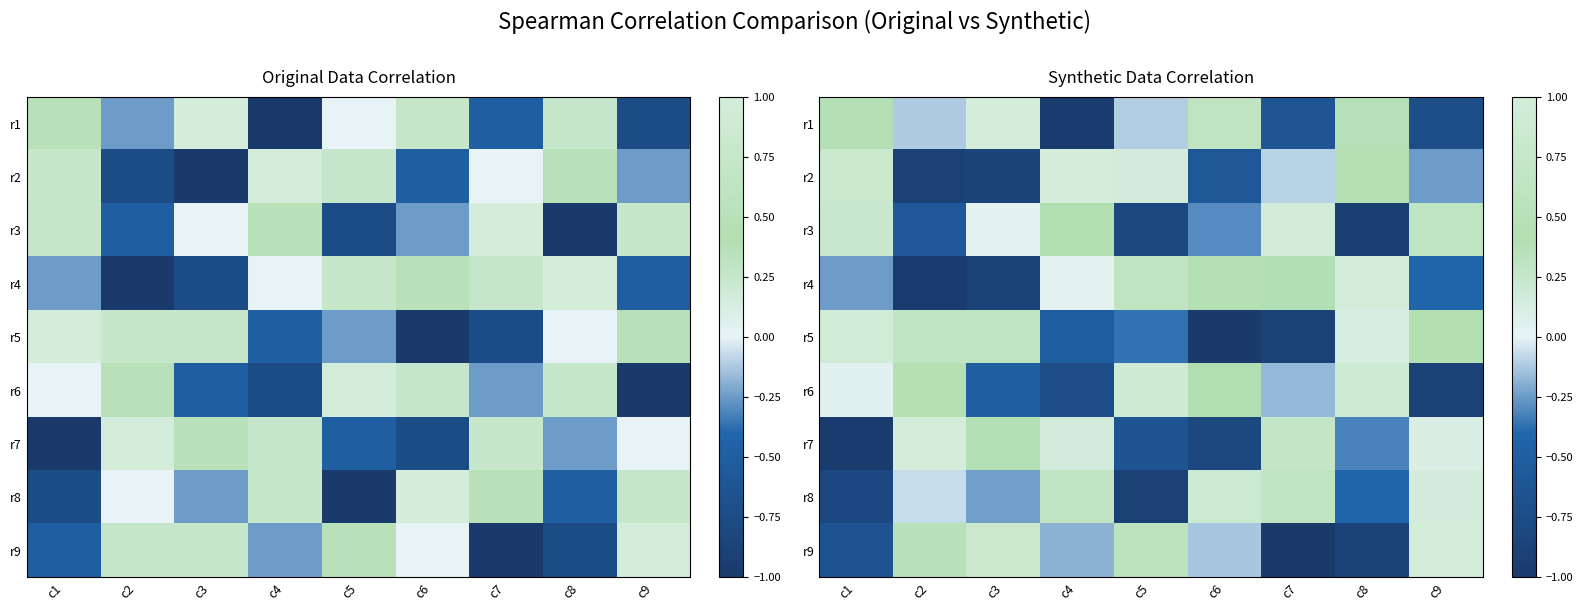

What is the smallest value displayed?

-1.0